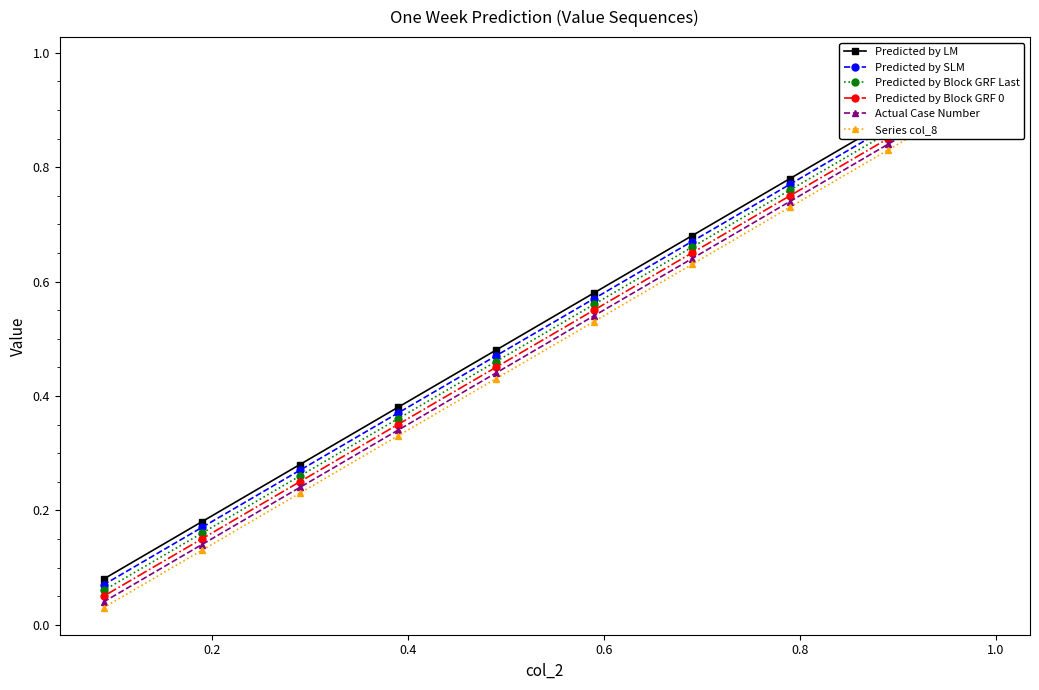

True or false: Predicted by Block GRF 0 has more than 2 interior local peaks.

False